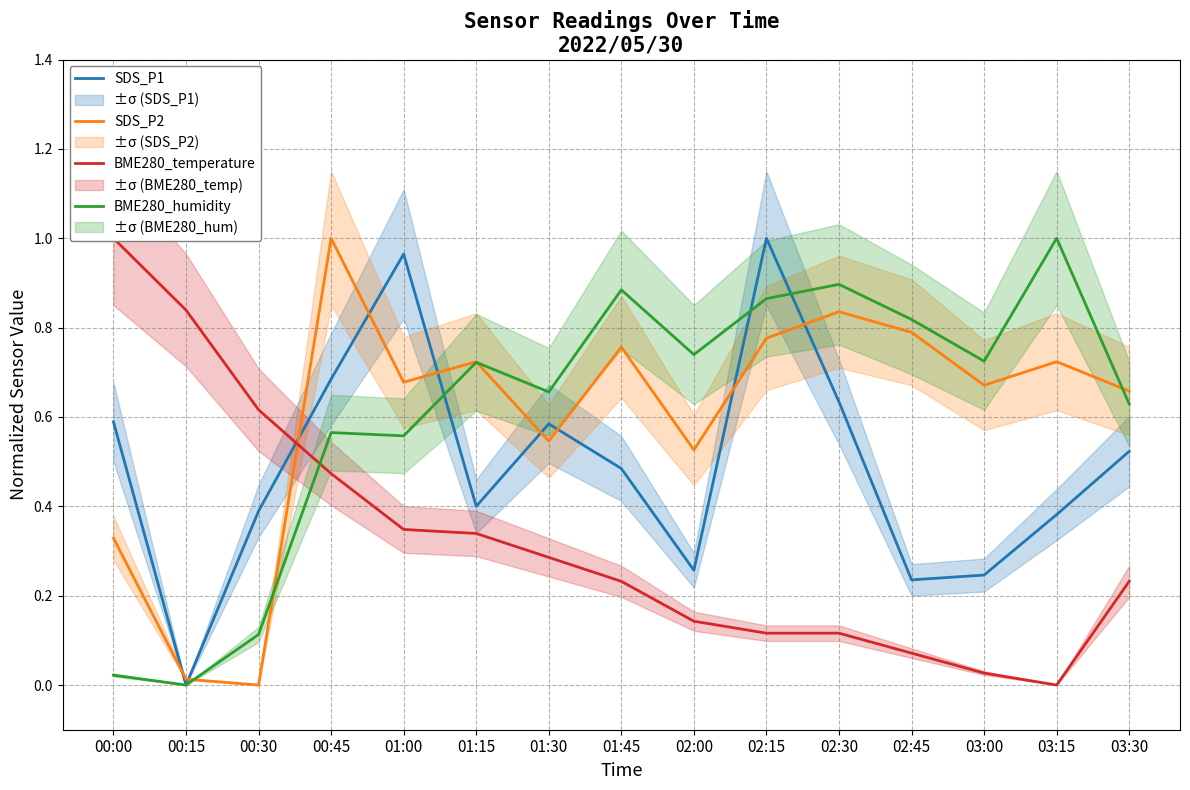

How many data points in BME280_humidity are above 0?

14